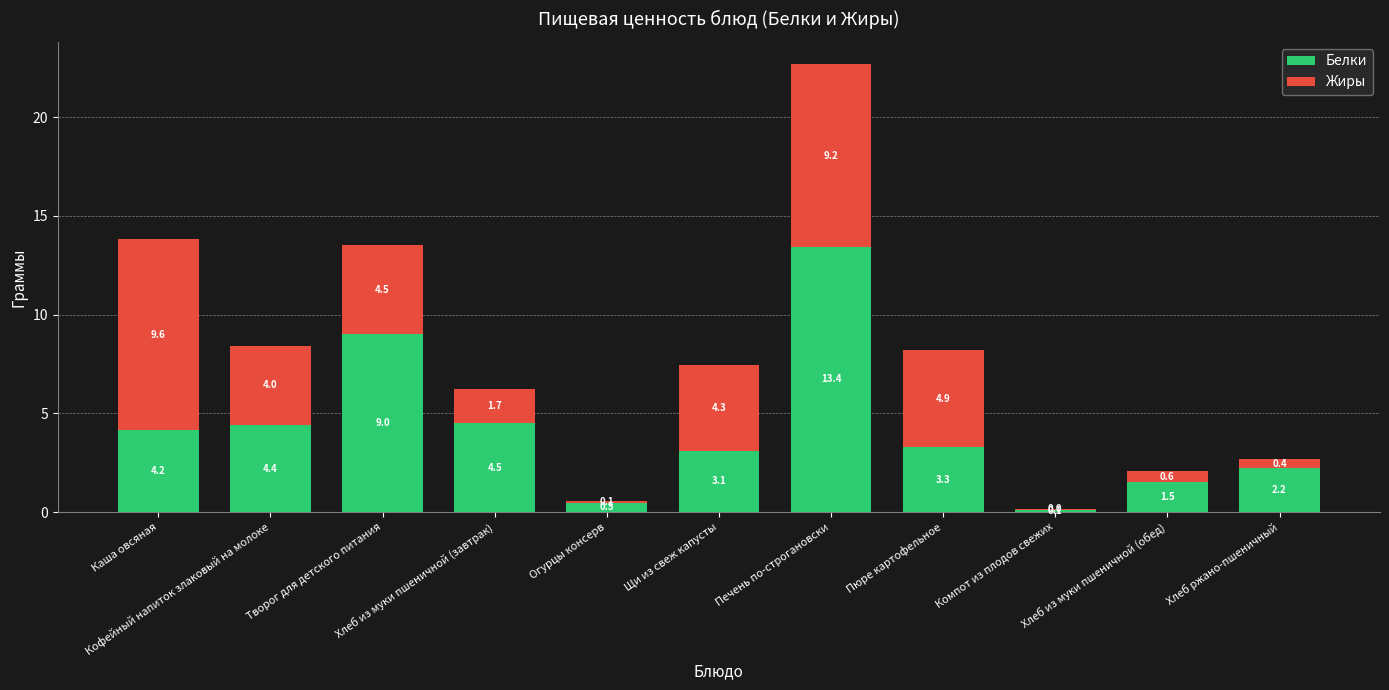

Are the bars horizontal?

No